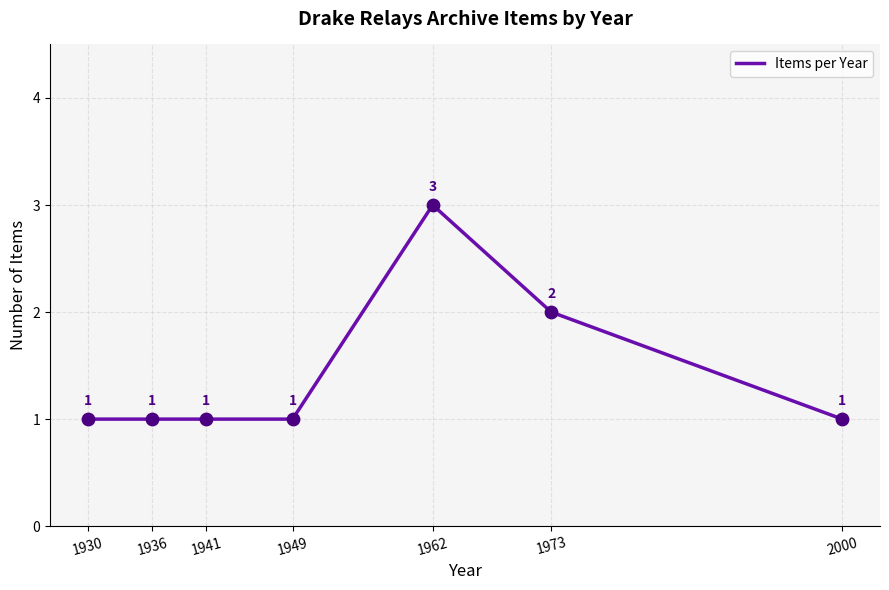

Which has a higher value, 1962 or 1941?

1962